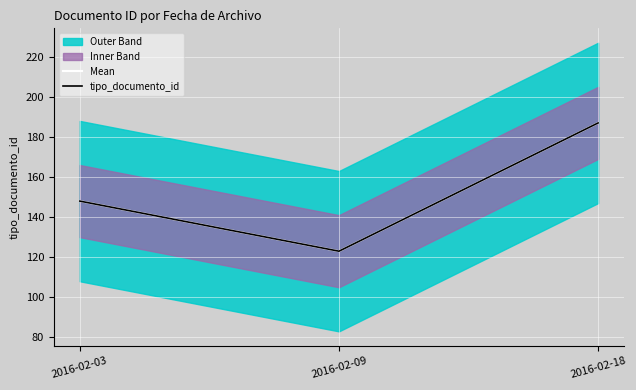

Count the number of categories in the chart.

3